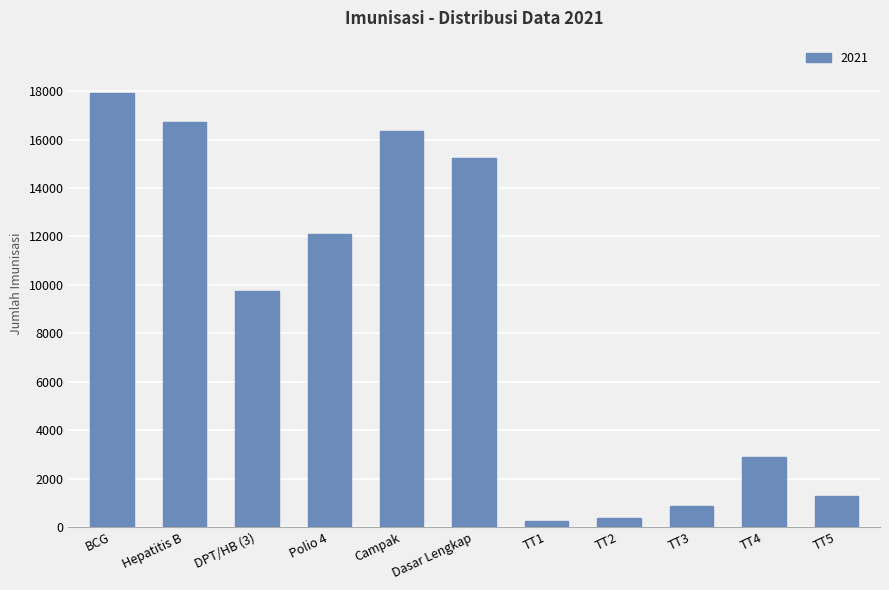

What is the sum of the values at Polio 4 and Campak?

28496